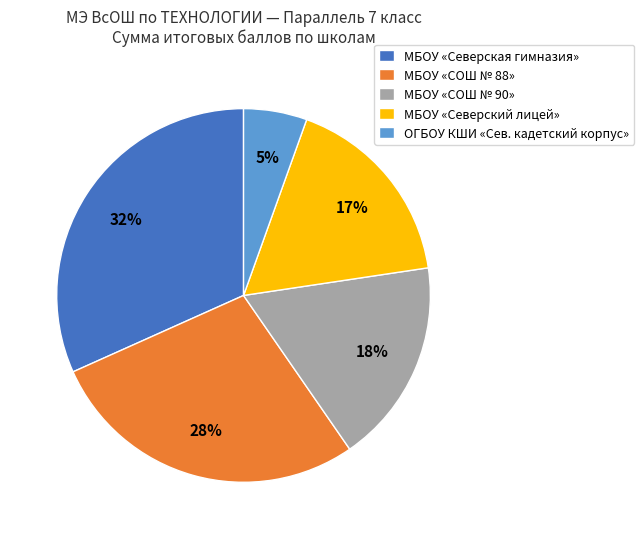

To the nearest percent, what is the average slice percentage?

20%